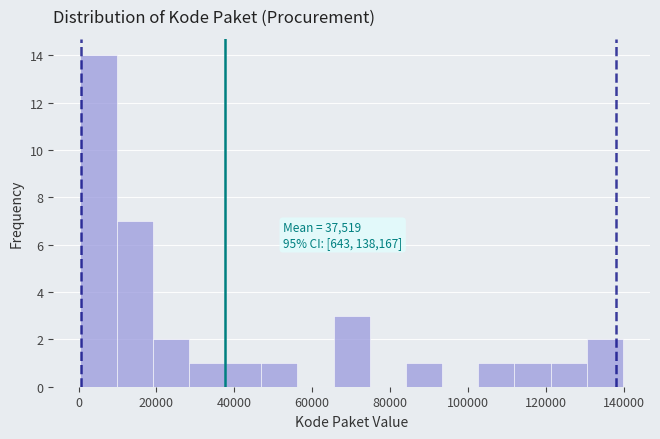

Over which range of the x-axis is the bar tallest?

0 to 10000